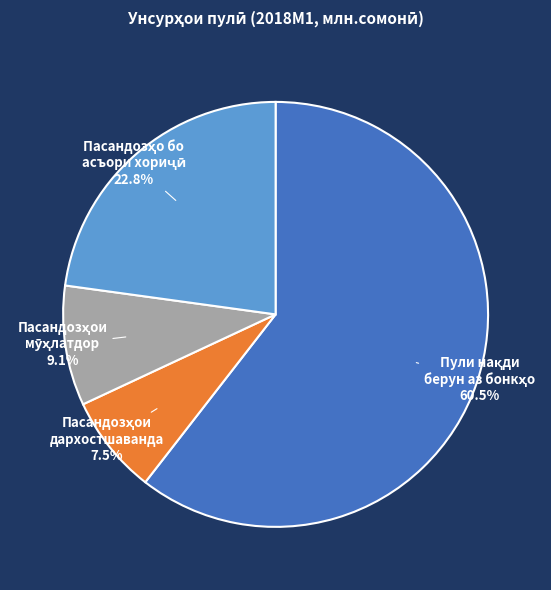

Does any single category account for the majority?

Yes